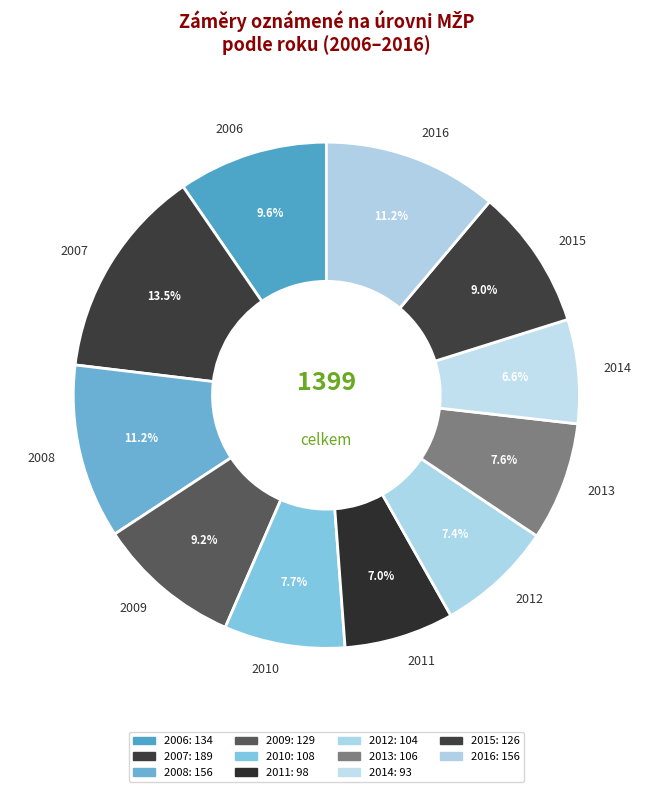

What percentage do 2012 and 2006 together represent?

17.0%